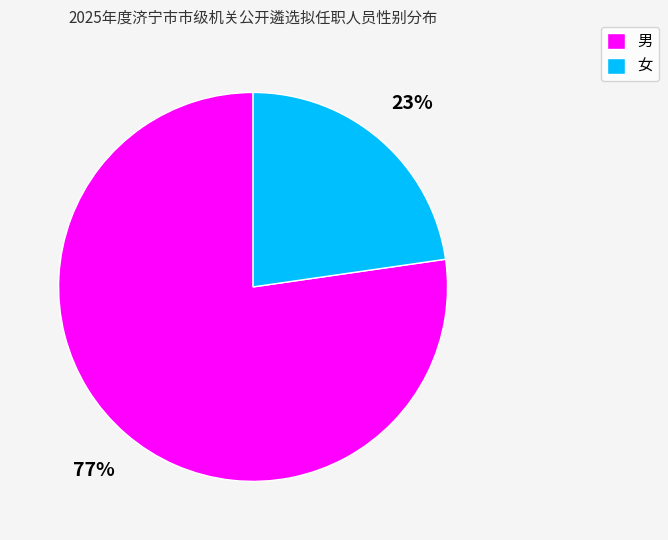

How many slices are in this pie chart?

2